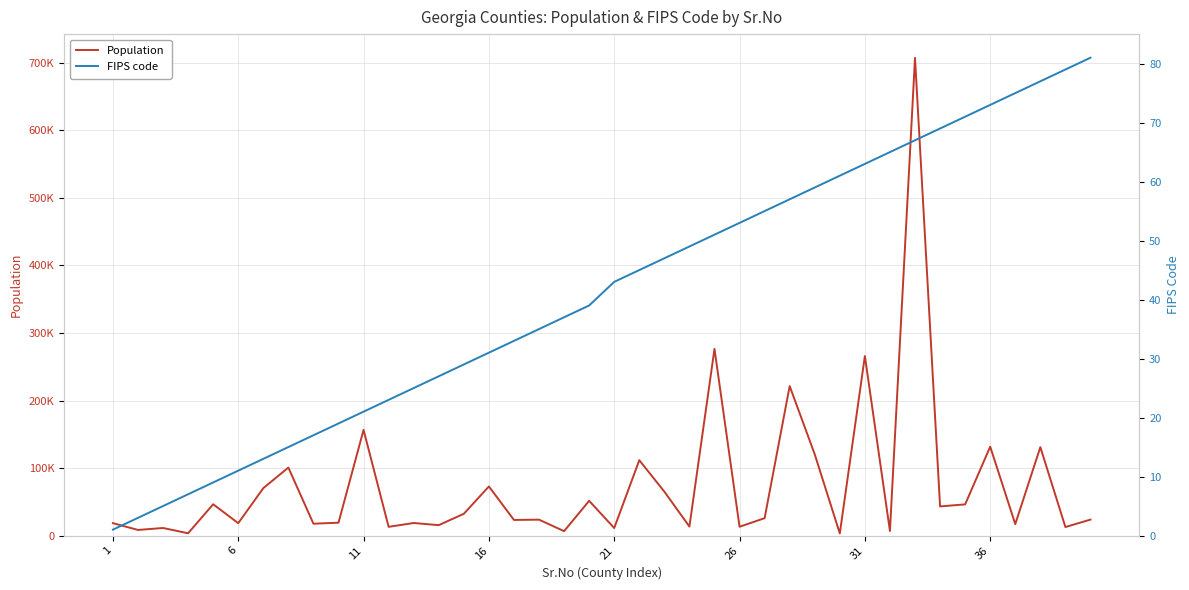

Which series has the largest total across all categories?

Population